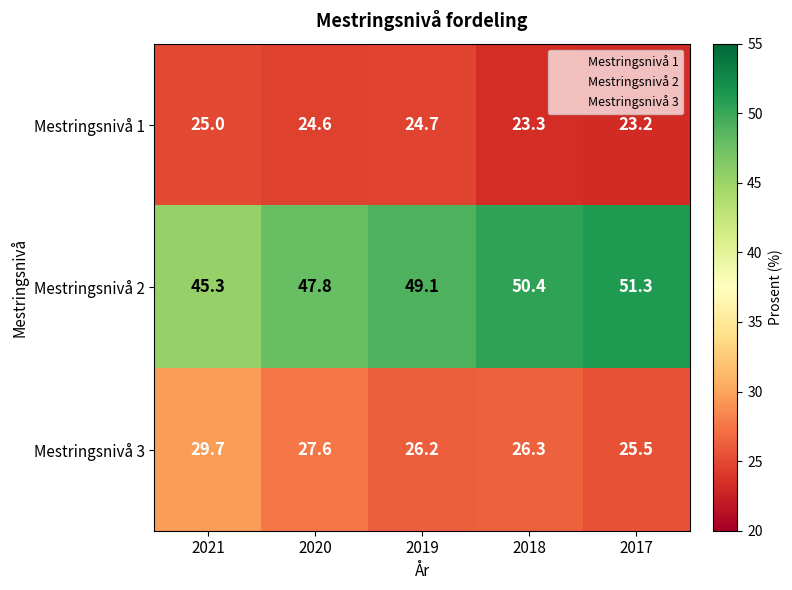

What is the greatest value displayed?

51.3